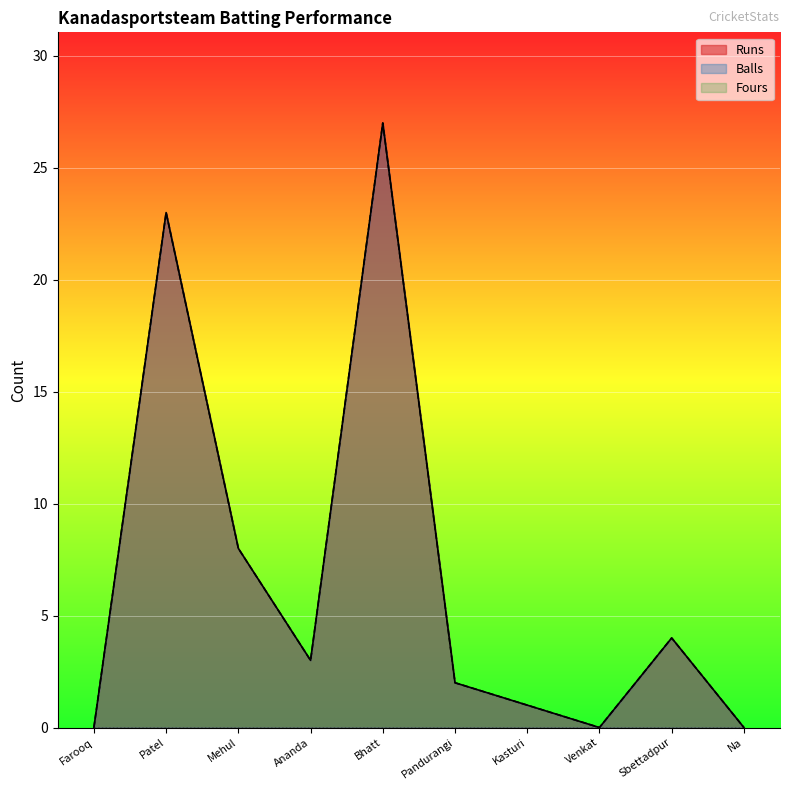

Is the value of Runs at Pandurangi greater than the value of Balls at Farooq?

Yes